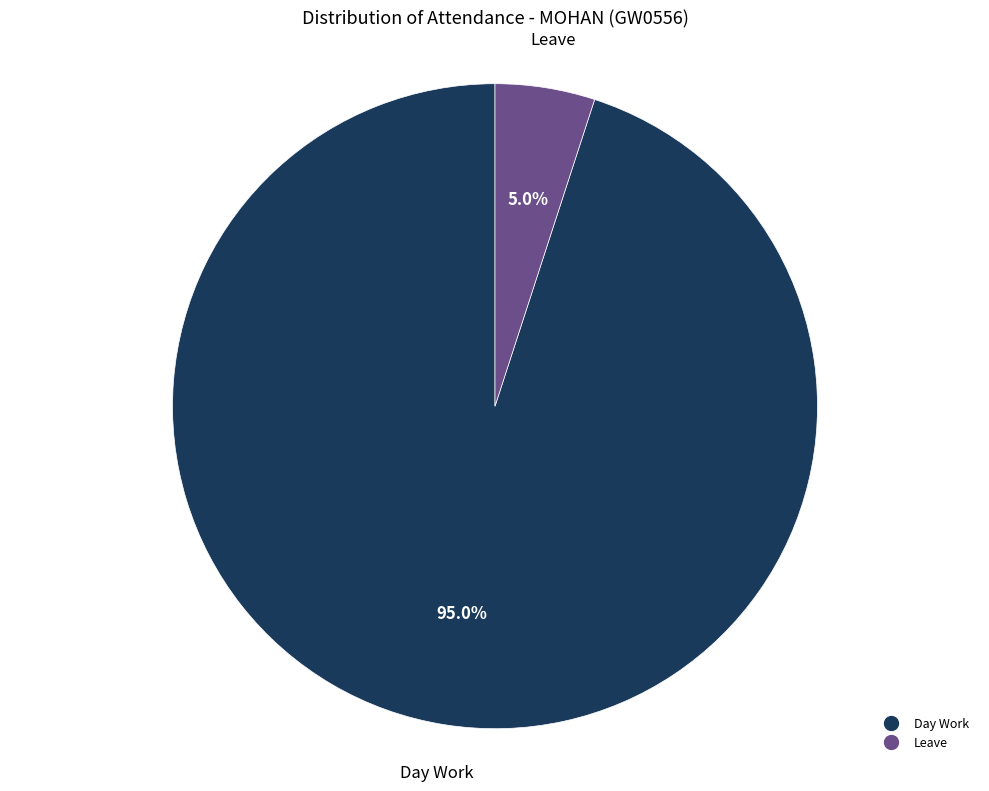

Does any single category account for the majority?

Yes